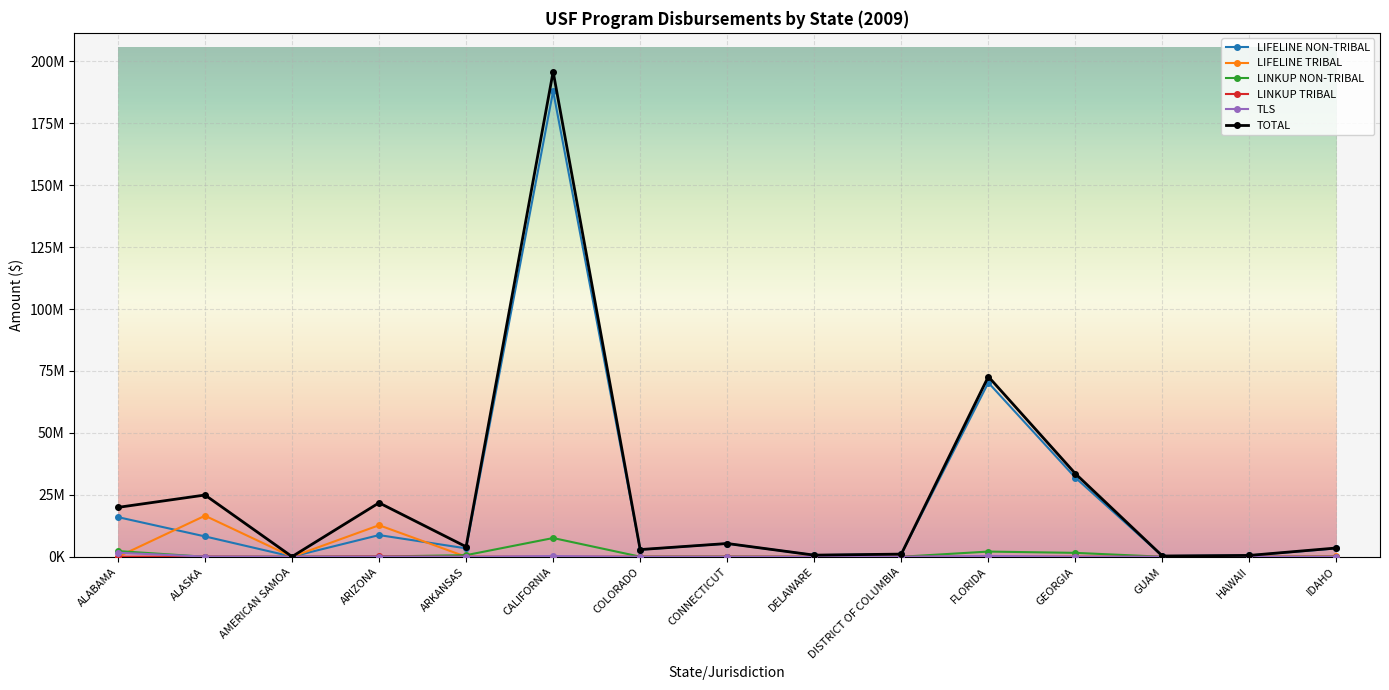

In TLS, how many points are lower than both neighbors (excluding endpoints)?

4